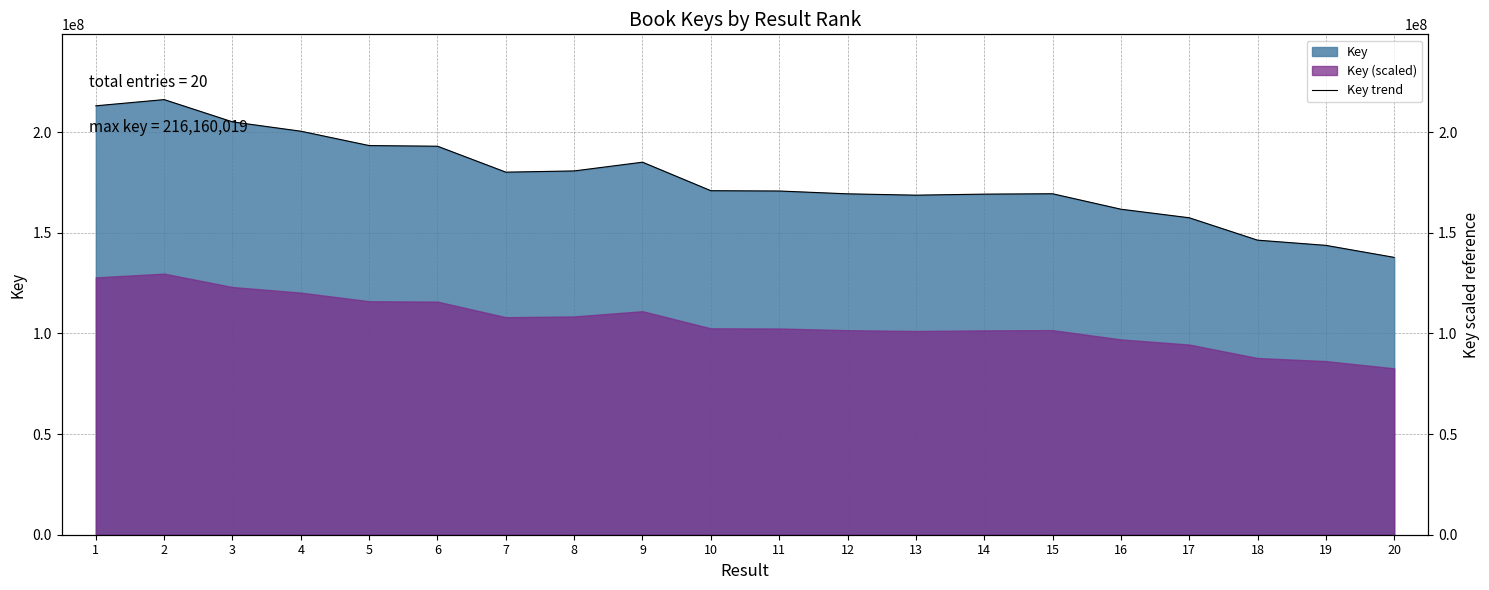

Reading left to right, list all the values displayed in this chart.

213080285	216160019	205099871	200457403	193324141	193002910	180115094	180723620	185064846	170903194	170751470	169347811	168682654	169197301	169389929	161716766	157461776	146333026	143751614	137780361